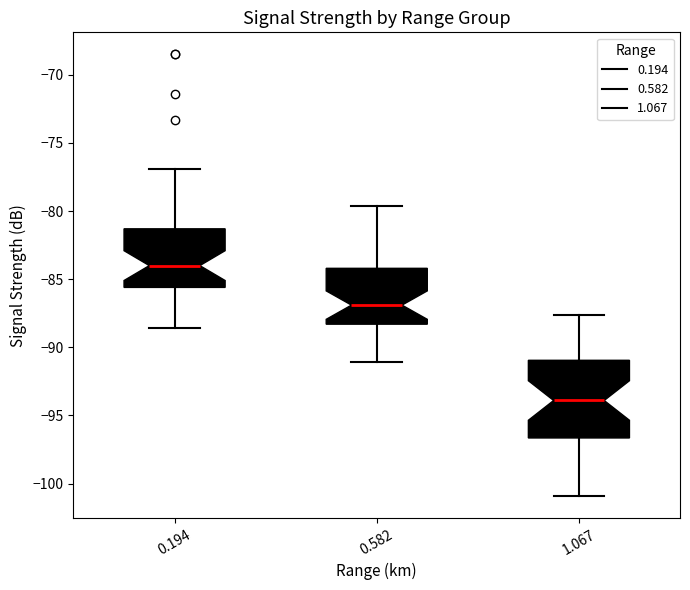

Which box's median line is the highest?

0.194